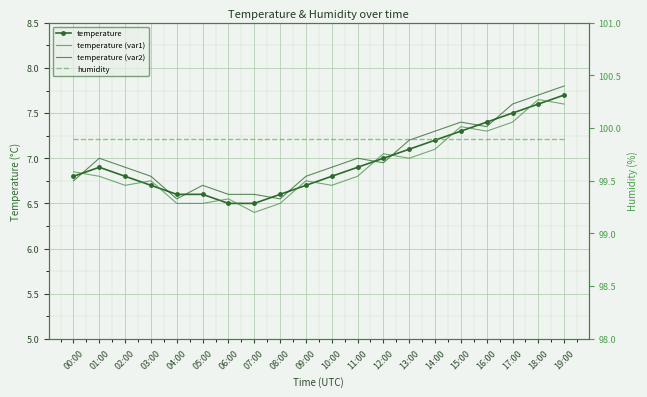

True or false: humidity has more than 2 interior local peaks.

False